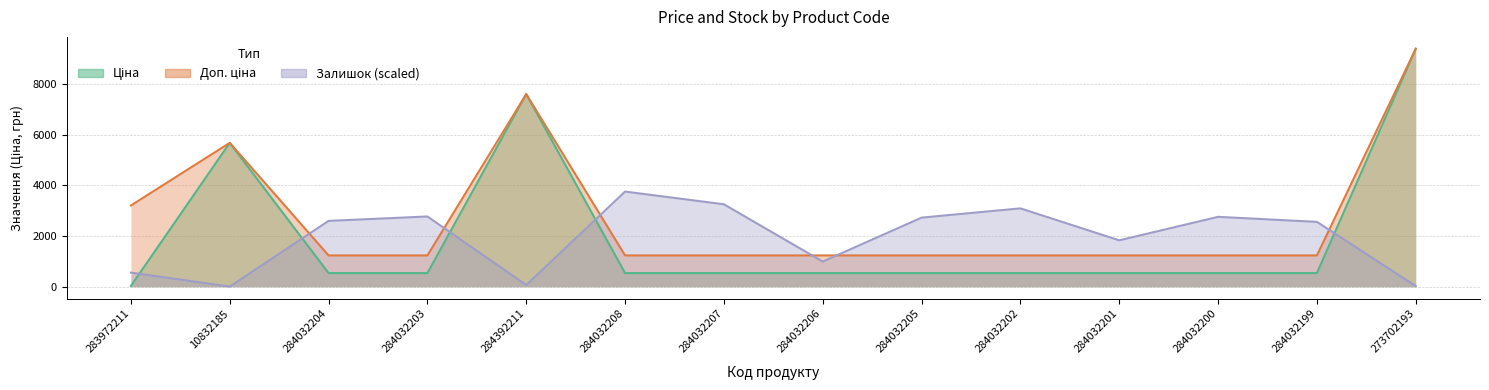

What value does the Ціна series have at 284392211?

7596.5